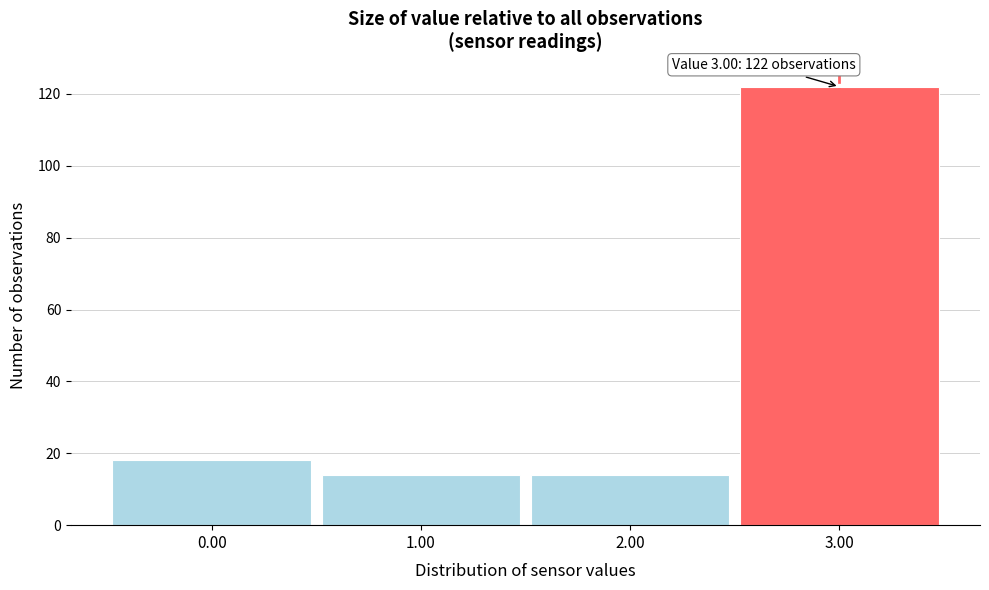

Which range on the x-axis has the tallest bar?

2.5 to 3.5